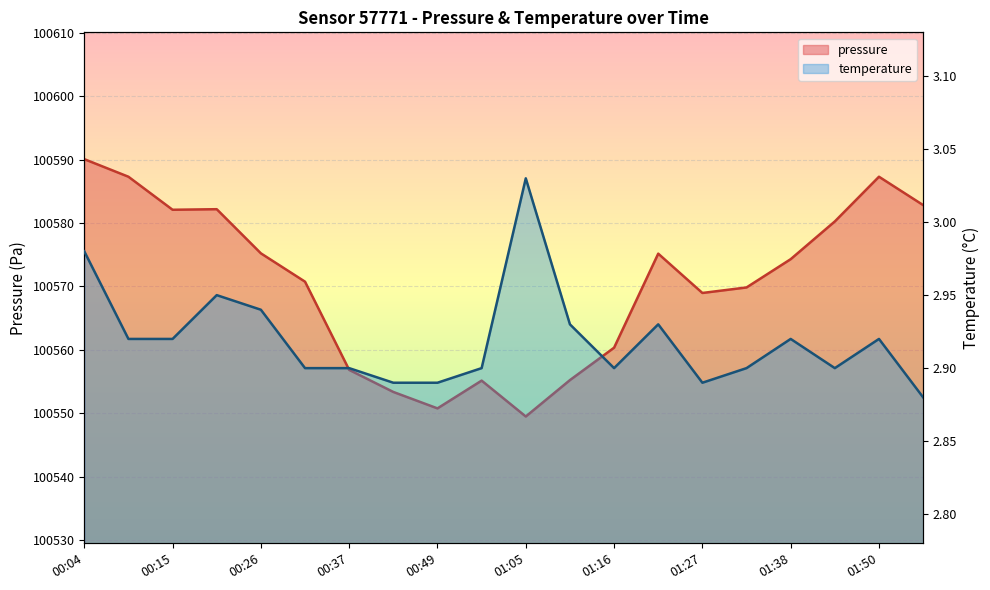

Is the value of pressure at 00:26 greater than the value of temperature at 00:04?

Yes